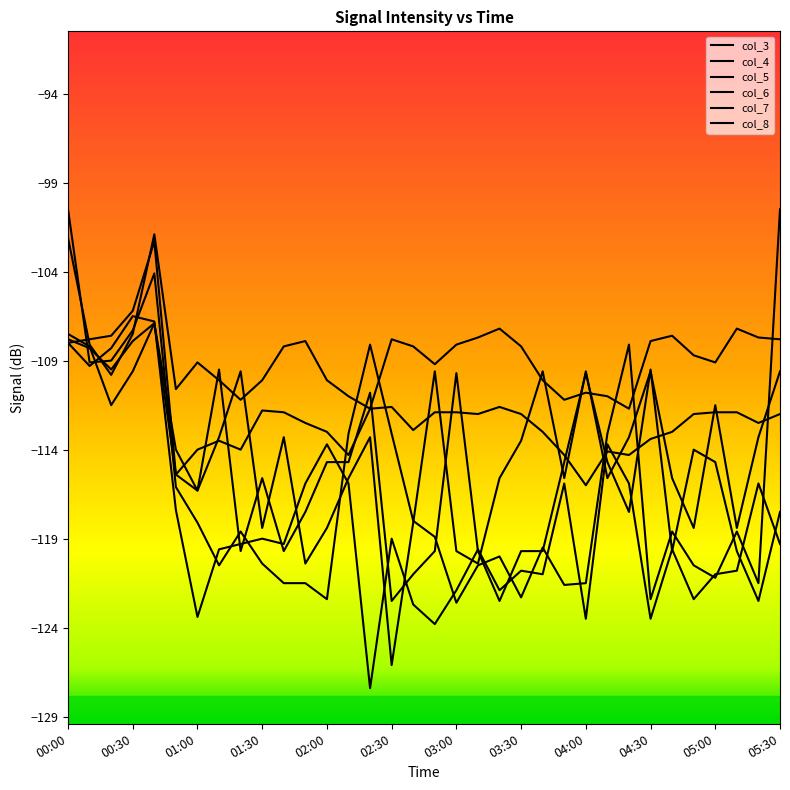

Does the chart have visible grid lines?

No